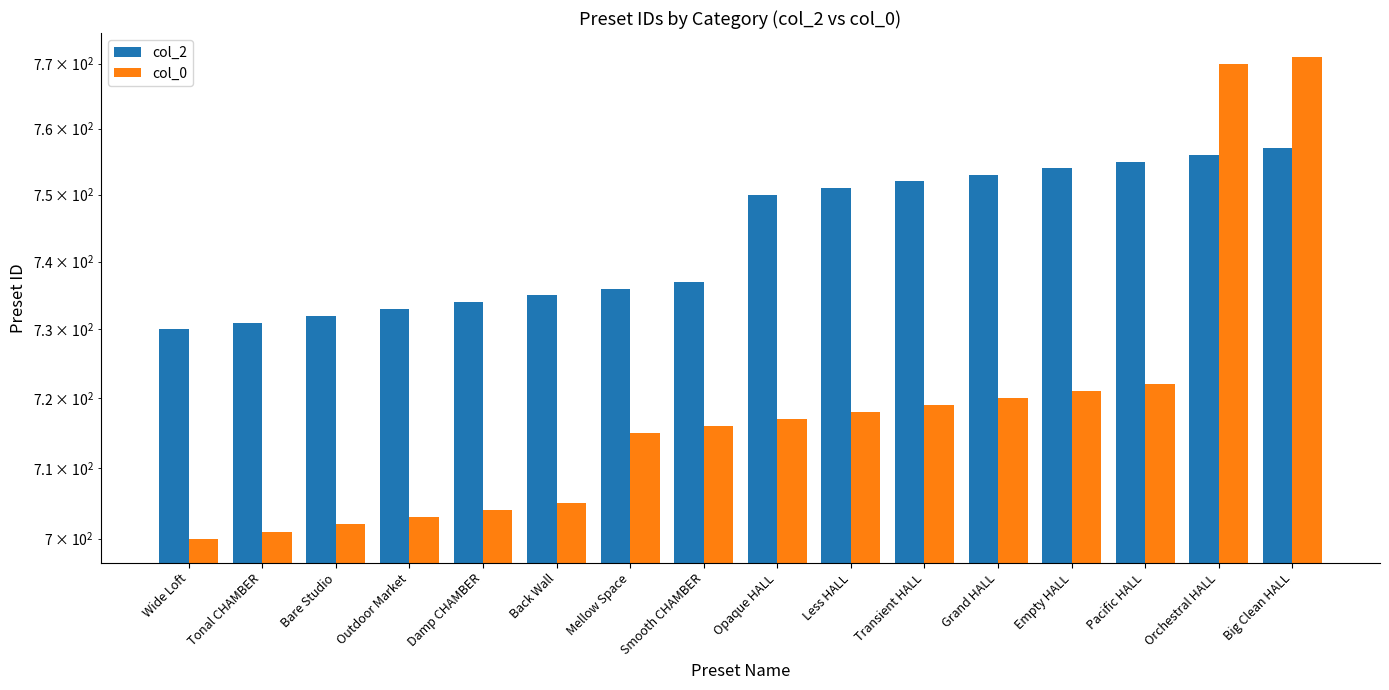

Reading right to left, transcribe all the data shown in this chart.

col_2: 757	756	755	754	753	752	751	750	737	736	735	734	733	732	731	730
col_0: 771	770	722	721	720	719	718	717	716	715	705	704	703	702	701	700